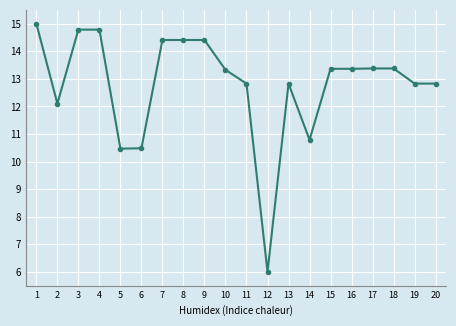

At which category does the data reach its first local valley?

2